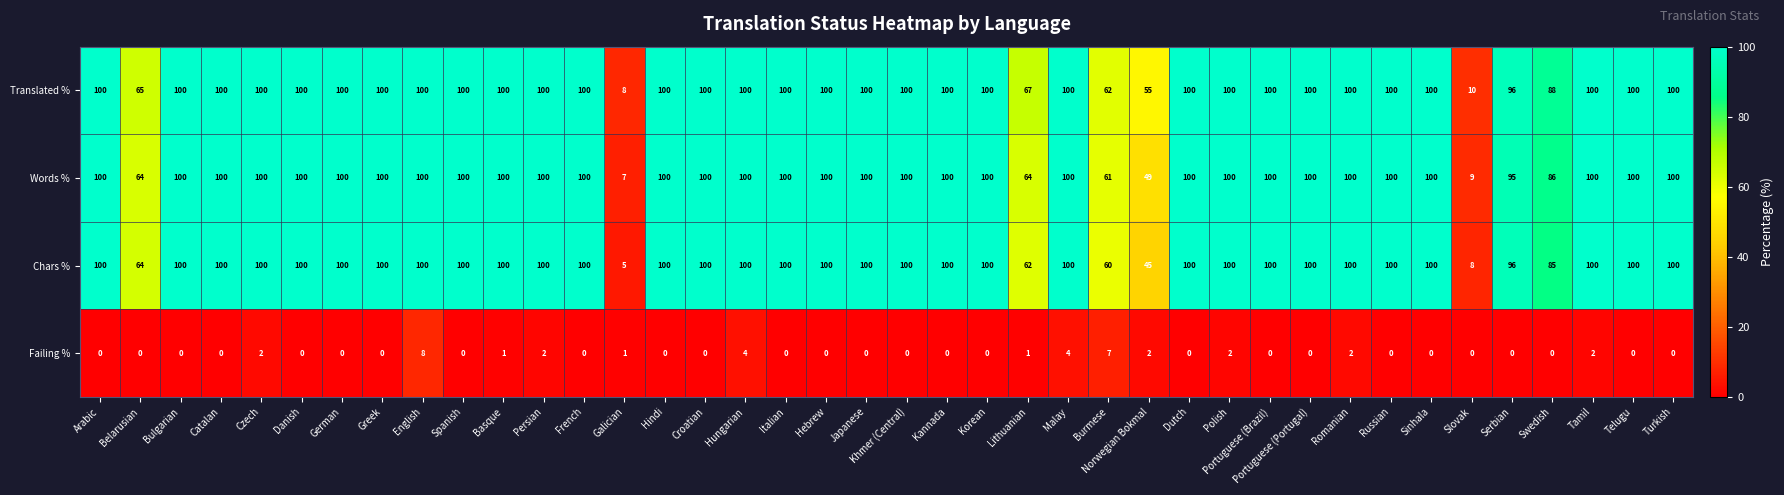

What is the minimum value for Words %?

7